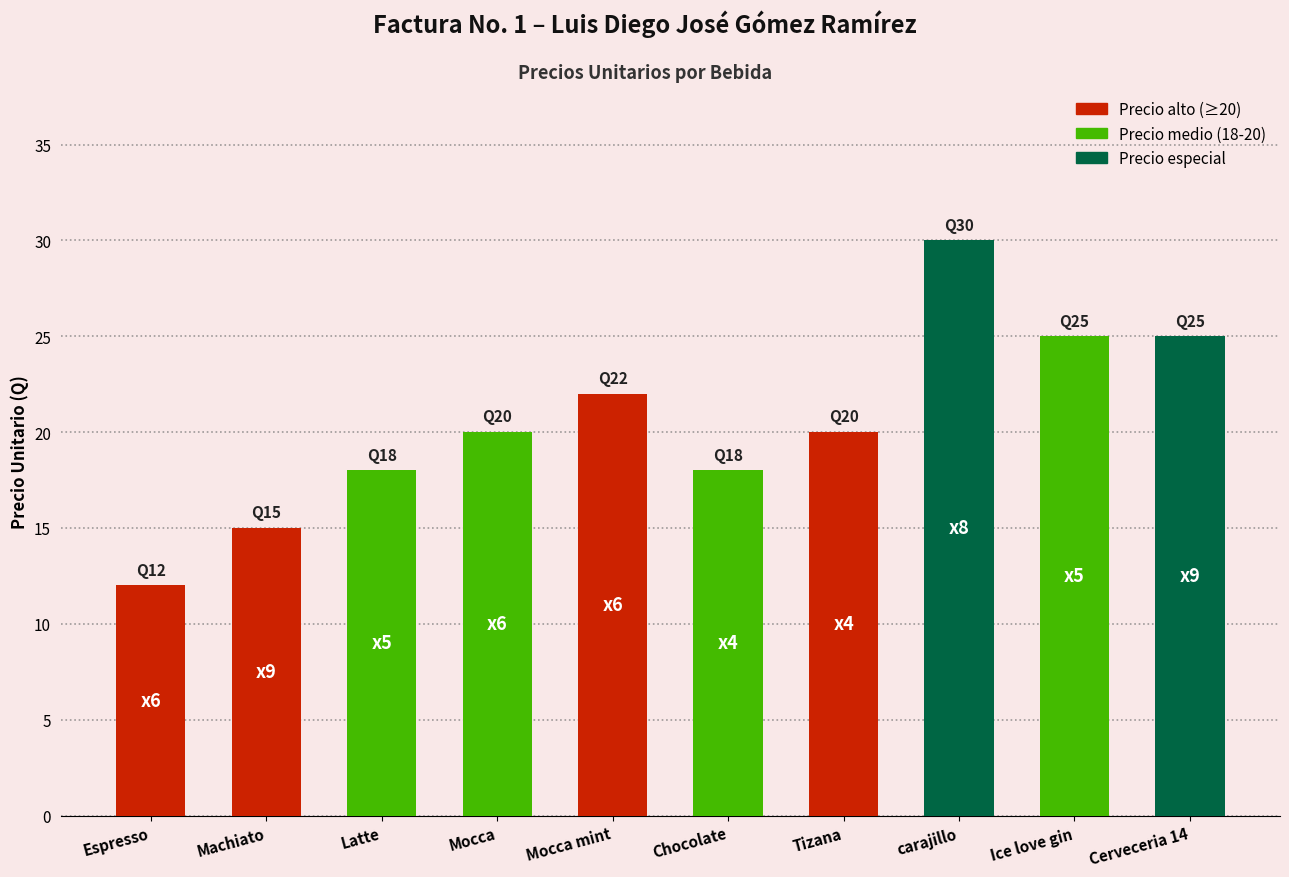

Does the chart contain stacked bars?

No